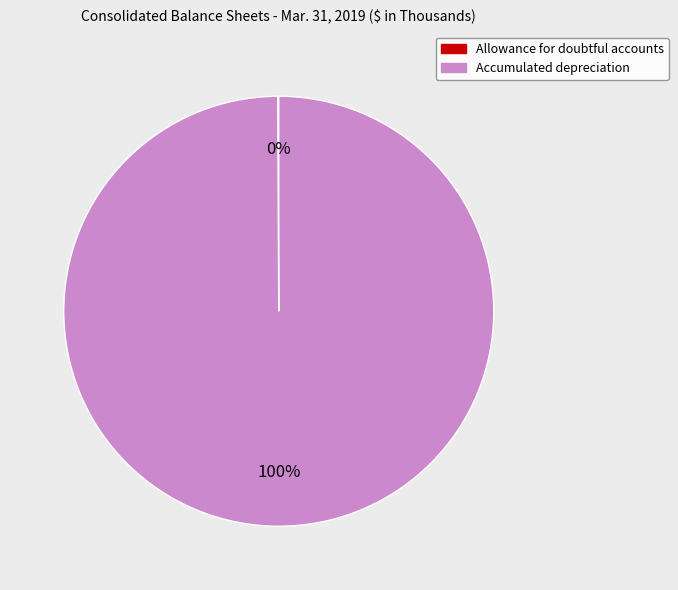

True or false: Accumulated depreciation accounts for 90% of the total.

False